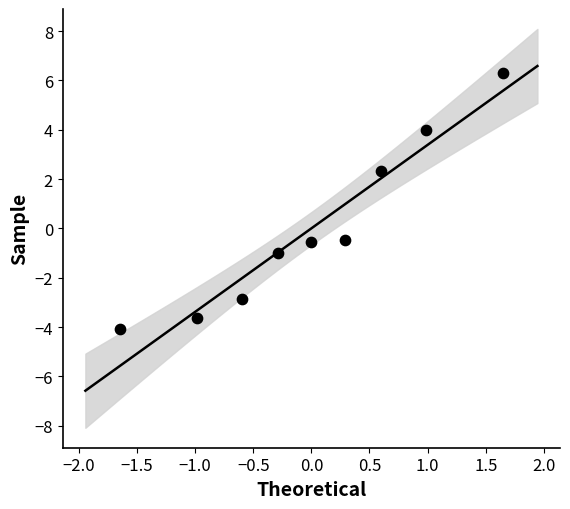

List the coordinates of all points as (Y, X) pairs, reading left to right.

(-4.1, -1.6)  (-3.6, -1.0)  (-2.9, -0.6)  (-1.0, -0.3)  (-0.6, -0.0)  (-0.5, 0.3)  (2.3, 0.6)  (4.0, 1.0)  (6.3, 1.6)